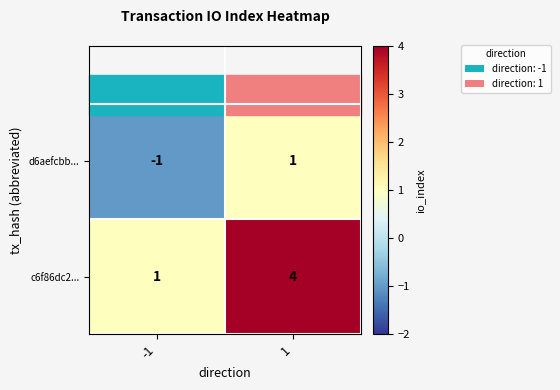

How many positive values does the d6aefcbb... series have?

1